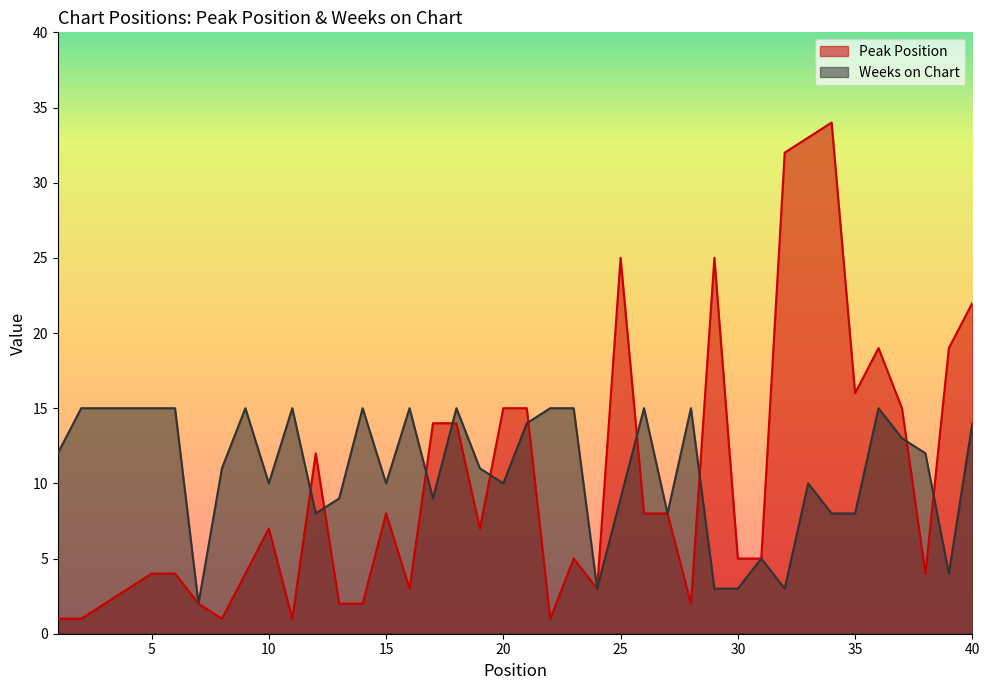

Between 1 and 11, which series saw the biggest shift?

Weeks on Chart